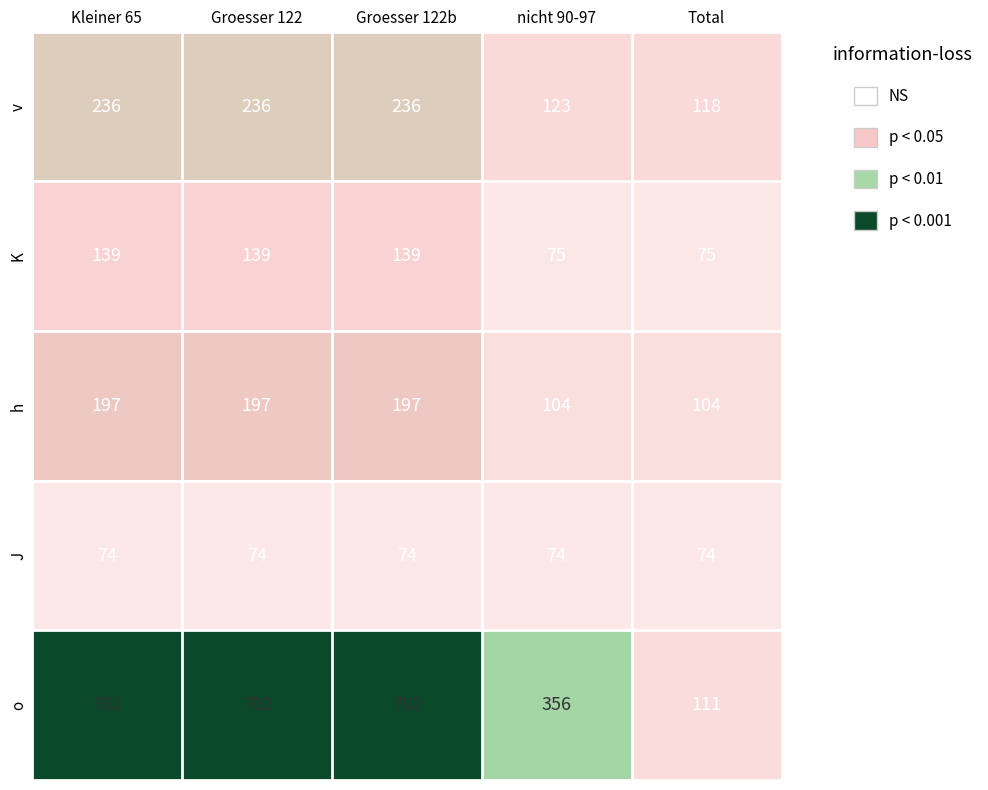

The value of o at Kleiner 65 is 992. True or false?

False